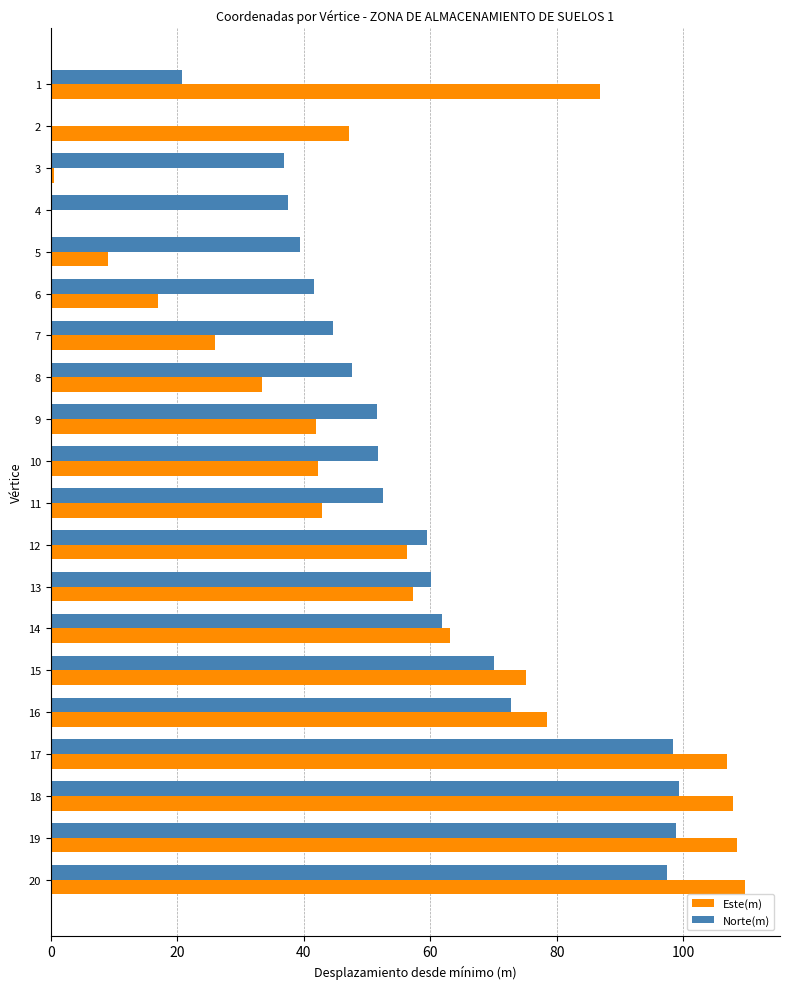

What is the maximum value shown in the chart?

109.8